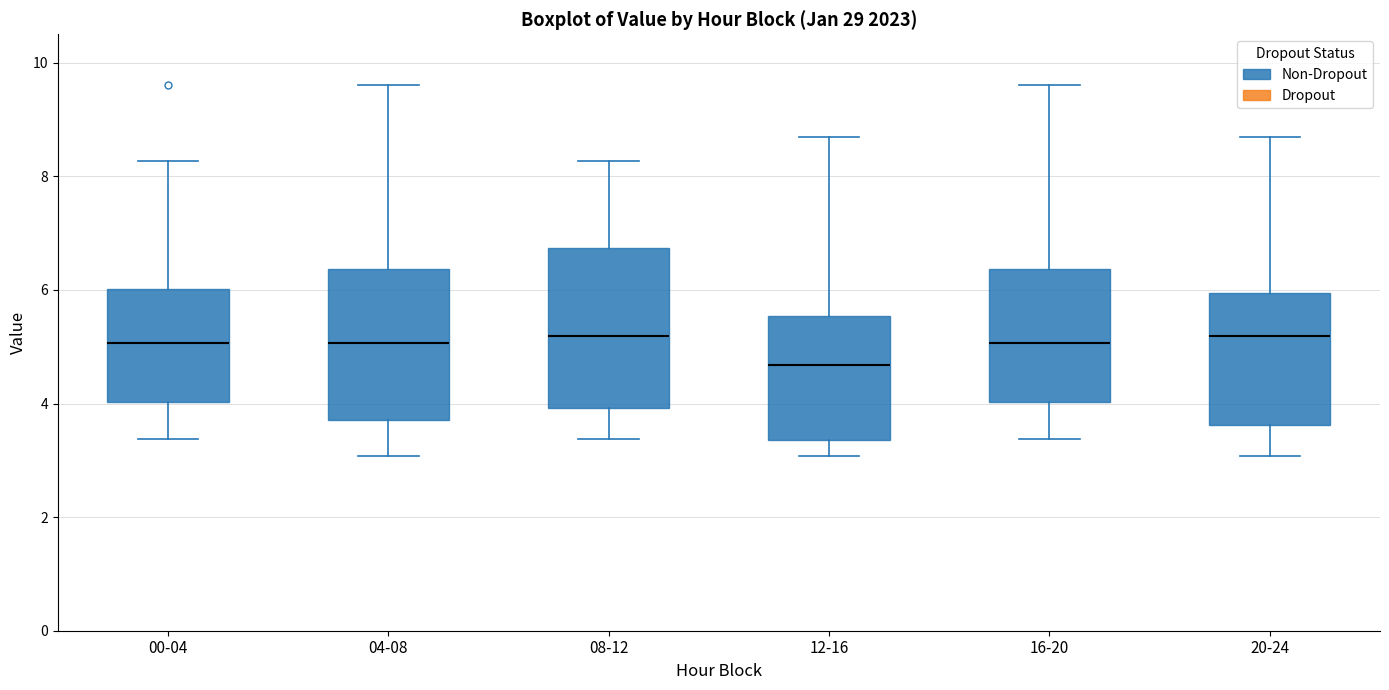

Reading left to right, read every box against the y-axis: the position of its median line, the range the box covers, and the ends of its whiskers. The values are not printed on the chart, so give them approximately, as read against the axis.

00-04: median 5.0, box 4.0 to 6.0, whiskers 3.4 to 8.2
04-08: median 5.0, box 3.8 to 6.4, whiskers 3.0 to 9.6
08-12: median 5.2, box 4.0 to 6.8, whiskers 3.4 to 8.2
12-16: median 4.6, box 3.4 to 5.6, whiskers 3.0 to 8.8
16-20: median 5.0, box 4.0 to 6.4, whiskers 3.4 to 9.6
20-24: median 5.2, box 3.6 to 6.0, whiskers 3.0 to 8.8